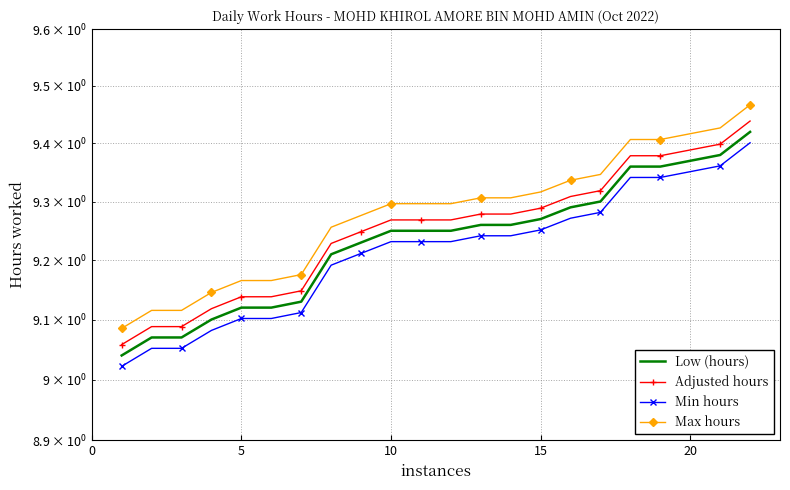

True or false: Low (hours) and Min hours cross at least once.

False